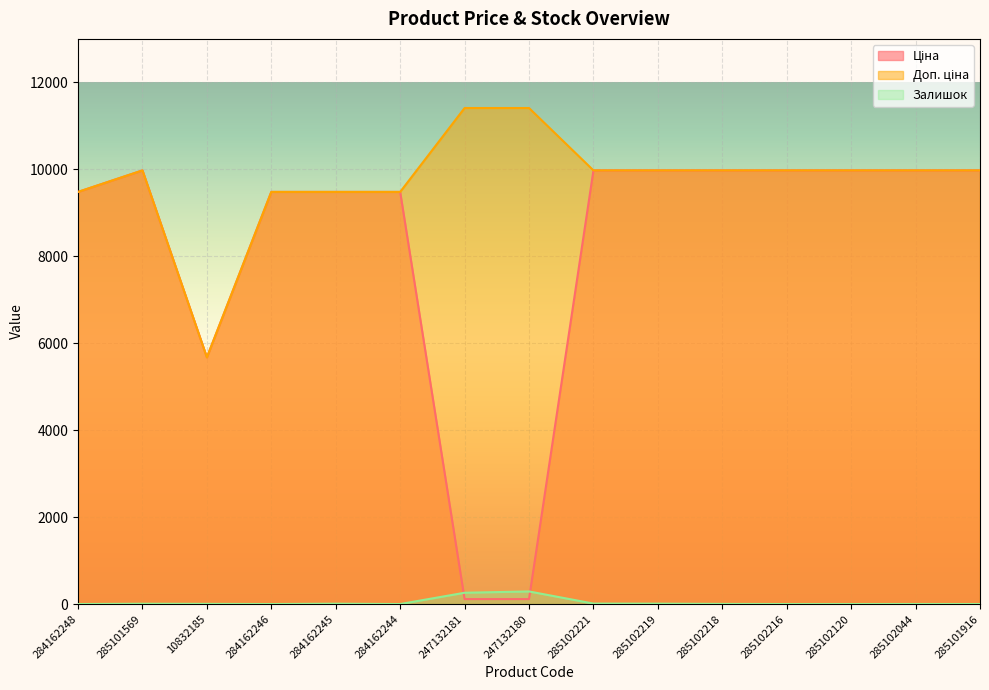

What is the approximate value of Залишок at 285102219?

9.0